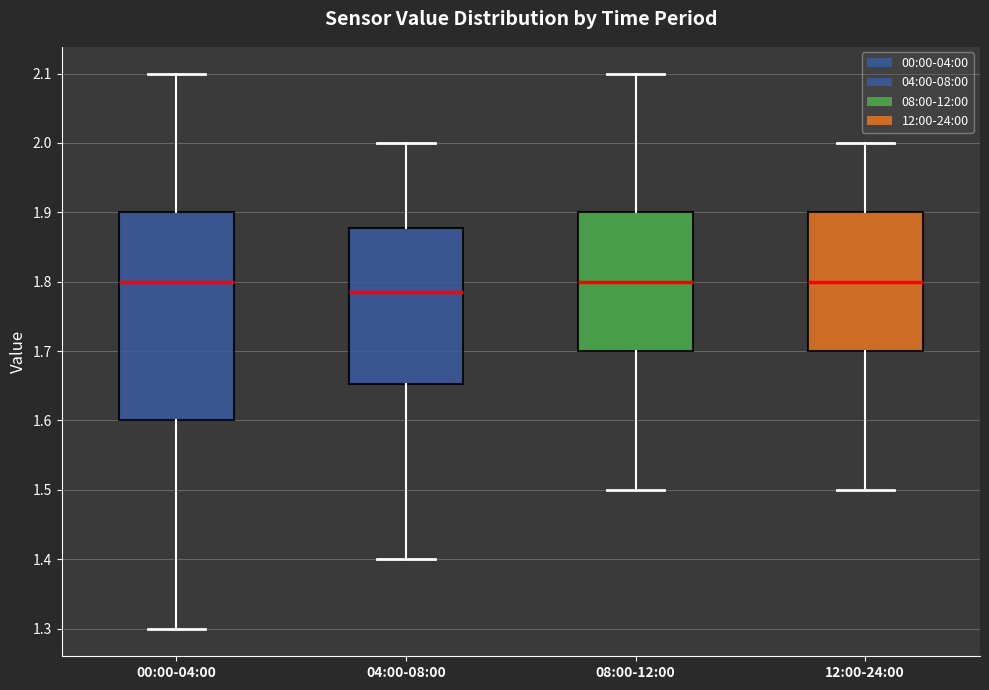

Reading left to right, transcribe this box plot: for each box, give where its median line is, the range the box spans, and where its two whiskers end, as read against the y-axis. The values are not printed on the chart, so give them approximately, as read against the axis.

00:00-04:00: median 1.80, box 1.60 to 1.90, whiskers 1.30 to 2.10
04:00-08:00: median 1.79, box 1.65 to 1.88, whiskers 1.40 to 2.00
08:00-12:00: median 1.80, box 1.70 to 1.90, whiskers 1.50 to 2.10
12:00-24:00: median 1.80, box 1.70 to 1.90, whiskers 1.50 to 2.00